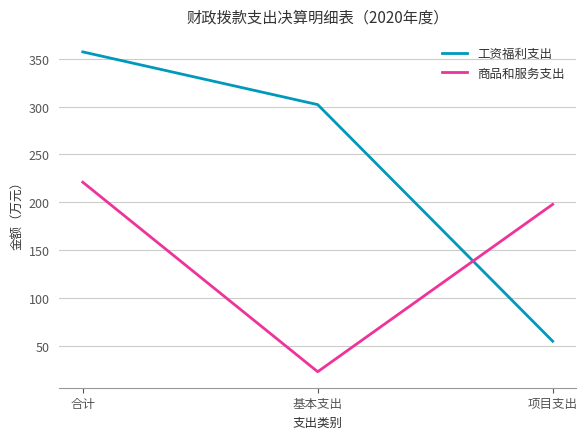

What position from the left is 项目支出?

3